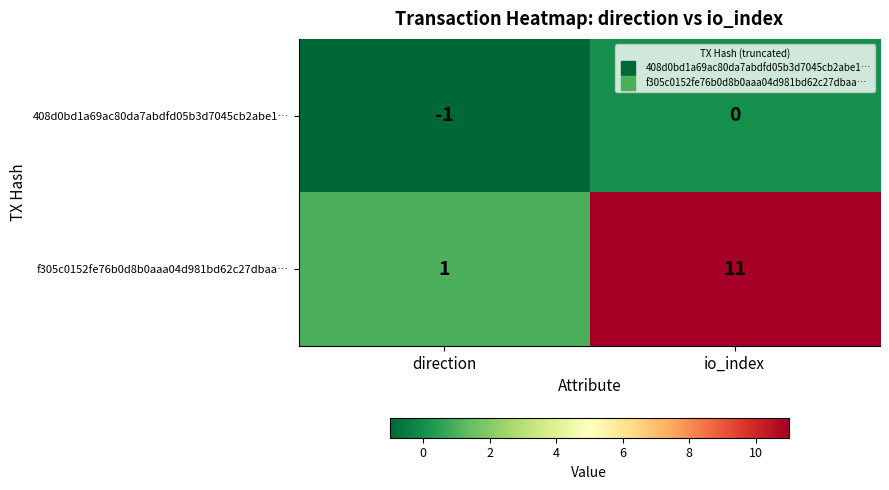

Which series has the widest spread of values?

f305c0152fe76b0d8b0aaa04d981bd62c27dbaa…